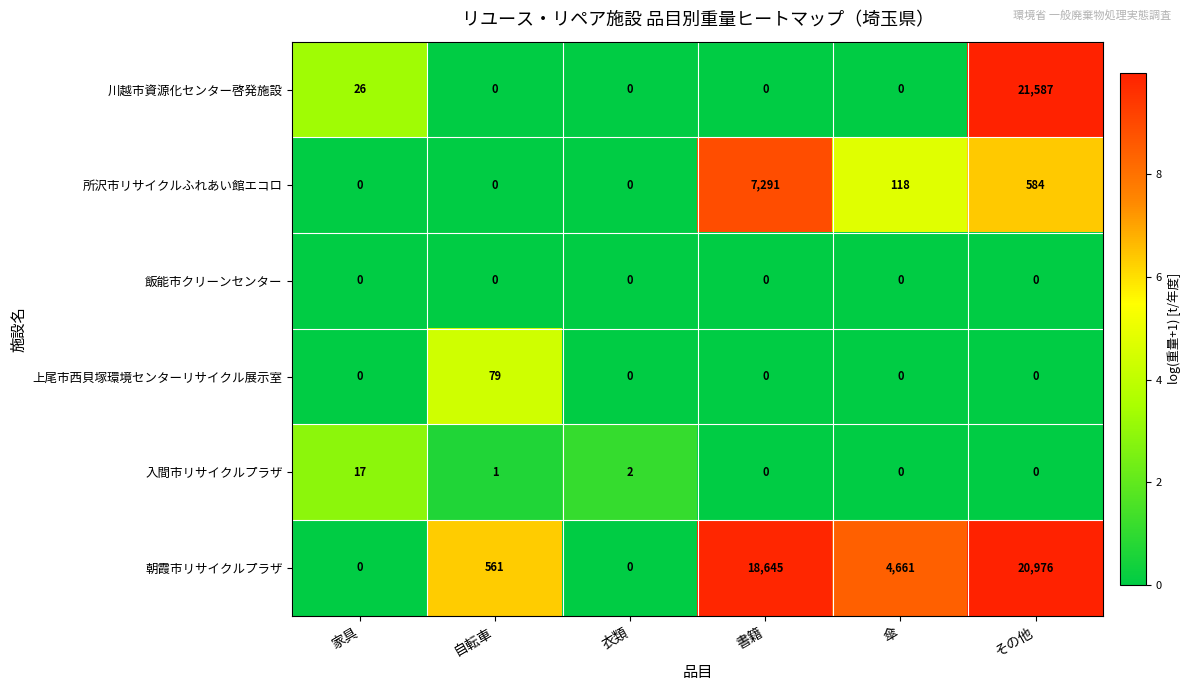

List the series in order of their peak value, highest first.

川越市資源化センター啓発施設, 朝霞市リサイクルプラザ, 所沢市リサイクルふれあい館エコロ, 上尾市西貝塚環境センターリサイクル展示室, 入間市リサイクルプラザ, 飯能市クリーンセンター